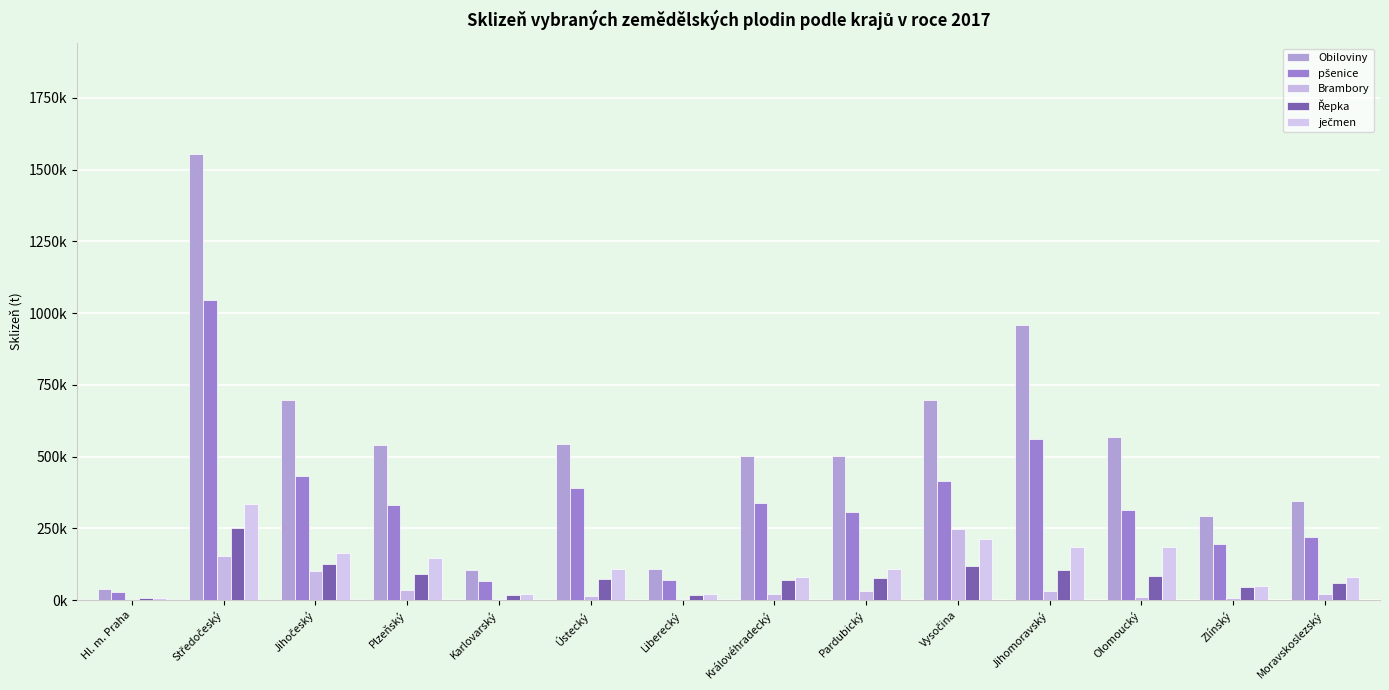

Between Jihočeský and Středočeský, which is larger?

Středočeský